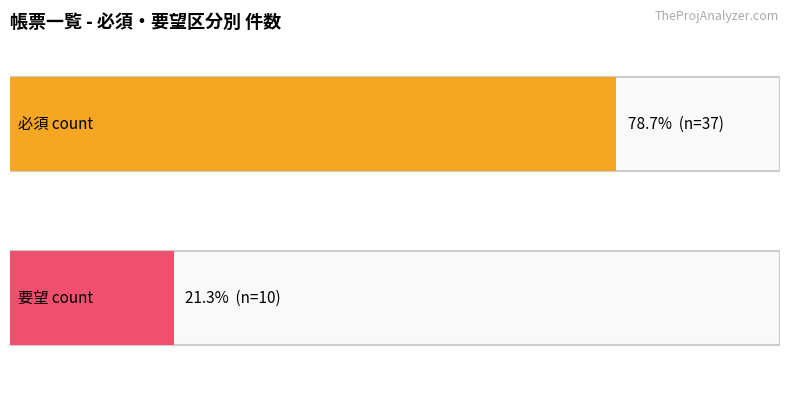

The 必須 series shows 18 at 必須. True or false?

False